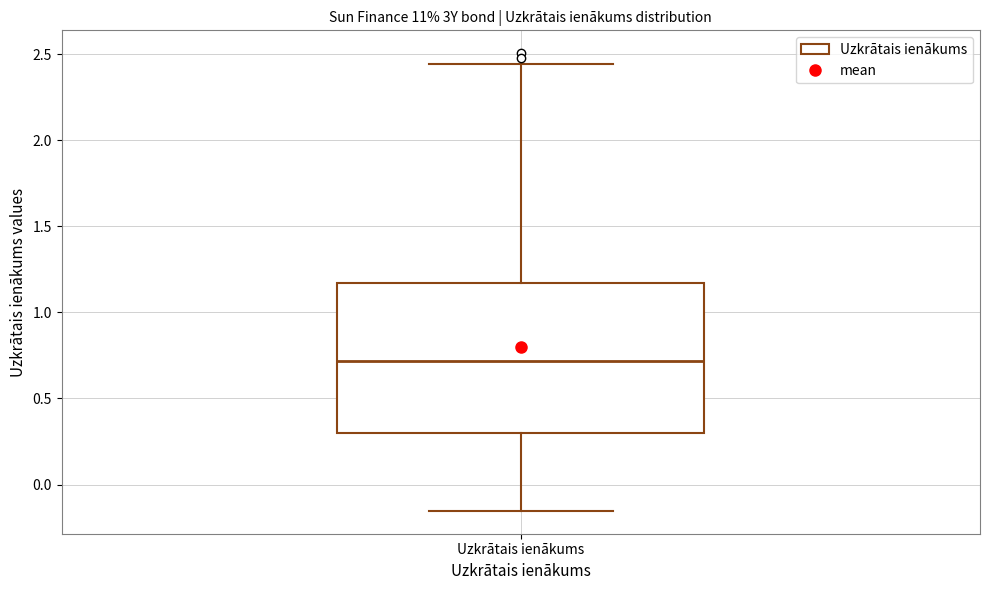

Transcribe this box plot: give where the median line is, the range the box spans, and where the two whiskers end, as read against the y-axis. The values are not printed on the chart, so give them approximately, as read against the axis.

median 0.70, box 0.30 to 1.15, whiskers -0.15 to 2.45